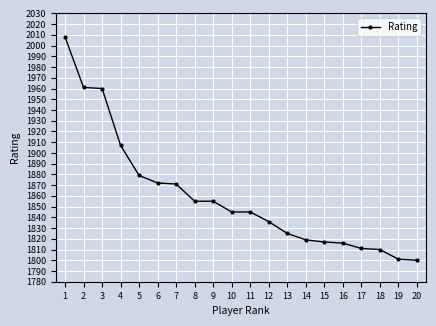

Is it true that the value at 3 is 1960?

True